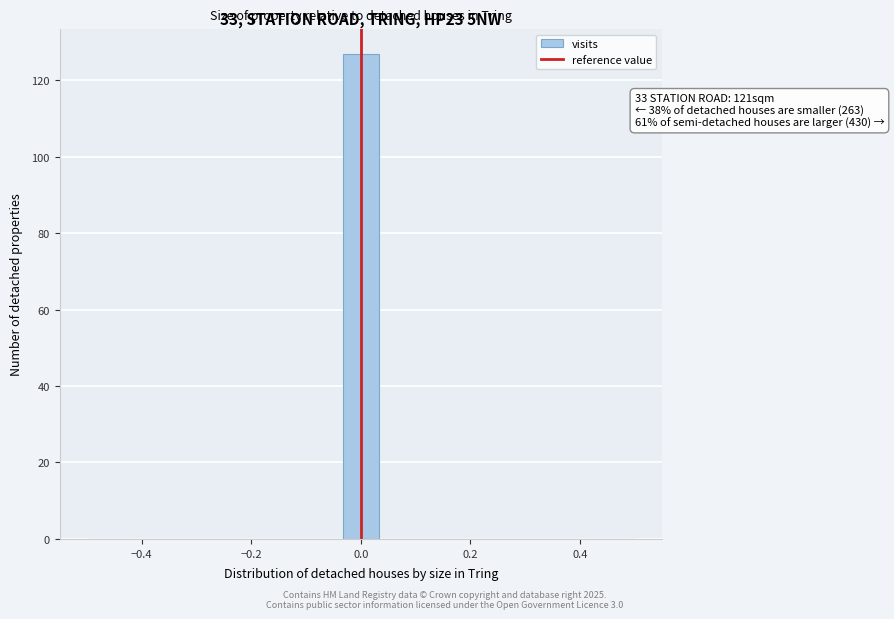

Around what value on the x-axis is the tallest bar? Give the approximate position of its centre, as read against the axis.

0.00